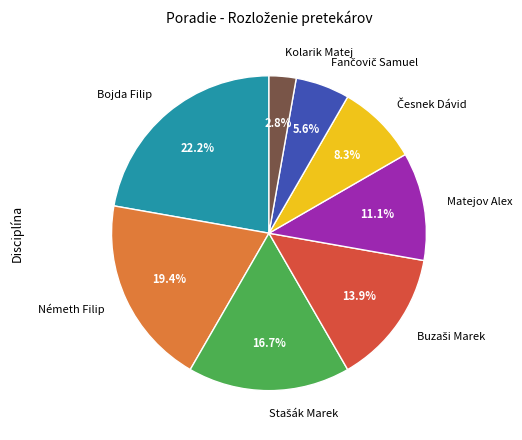

Which slice is the largest?

Bojda Filip